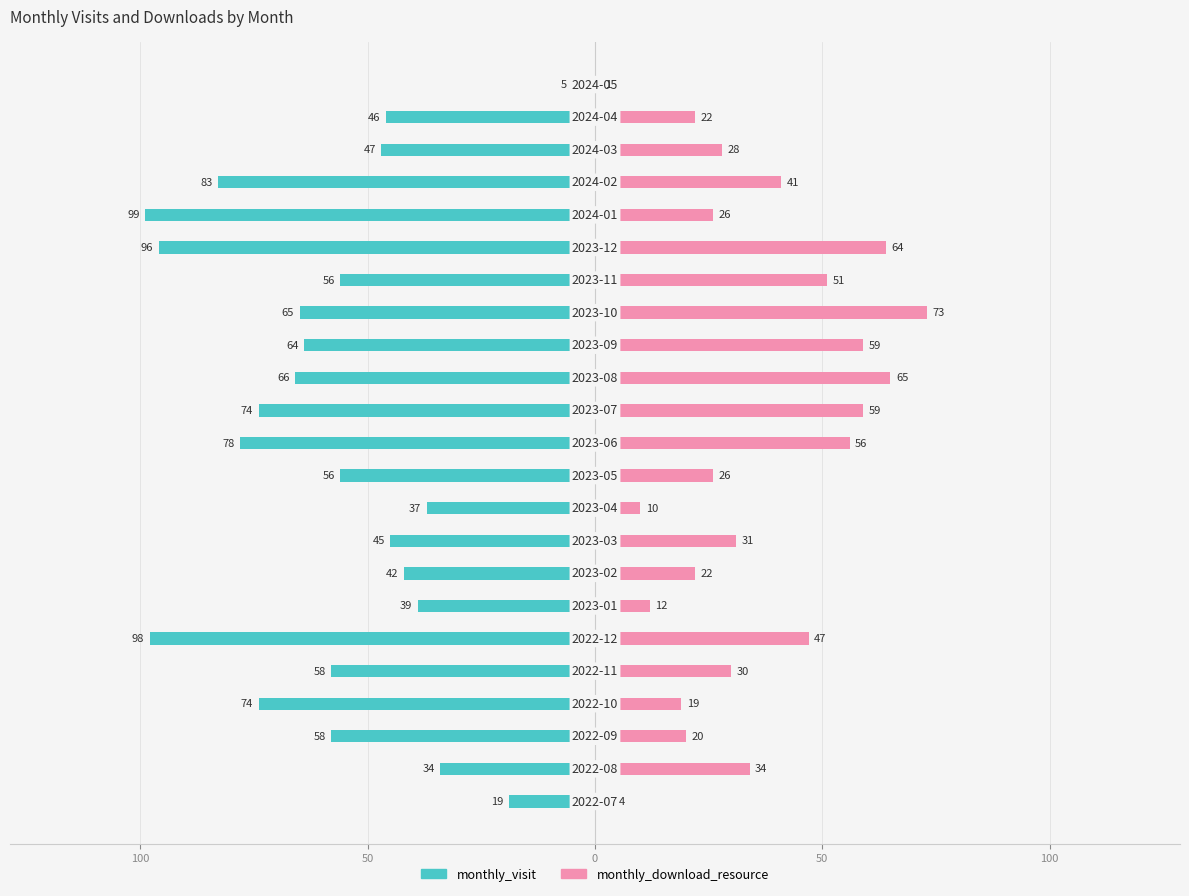

Reading left to right, transcribe all the data shown in this chart.

monthly_visit: -19	-34	-58	-74	-58	-98	-39	-42	-45	-37	-56	-78	-74	-66	-64	-65	-56	-96	-99	-83	-47	-46	-5
monthly_download_resource: 4	34	20	19	30	47	12	22	31	10	26	56	59	65	59	73	51	64	26	41	28	22	1